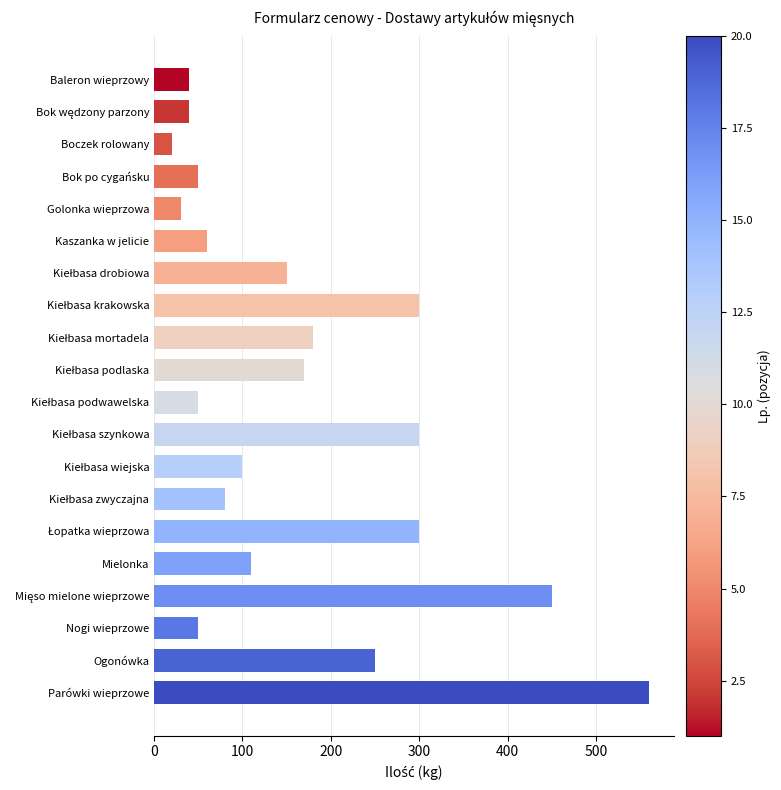

What is the smallest value displayed?

20